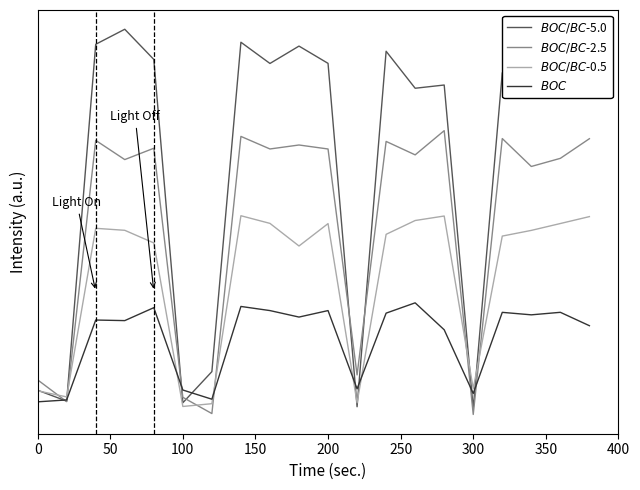

Does the chart display data point markers on the line(s)?

No